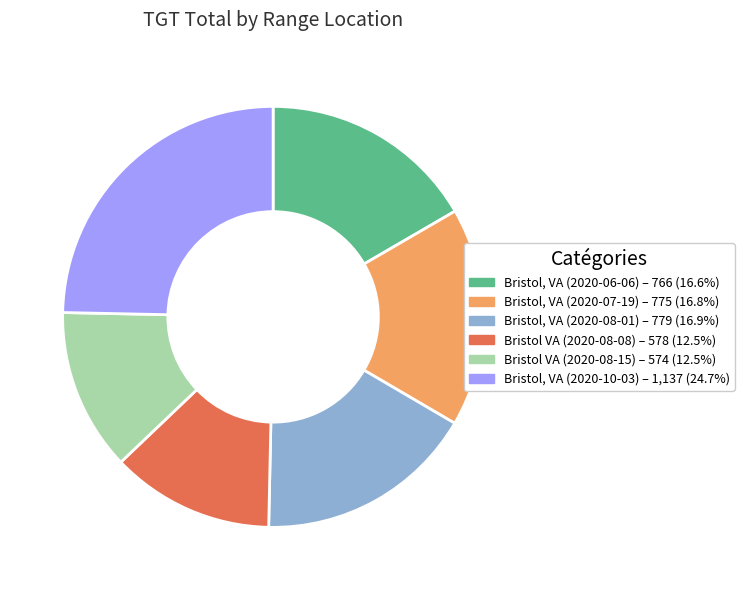

Do Bristol, VA (2020-08-01) and Bristol, VA (2020-06-06) together represent more than half of the pie?

No